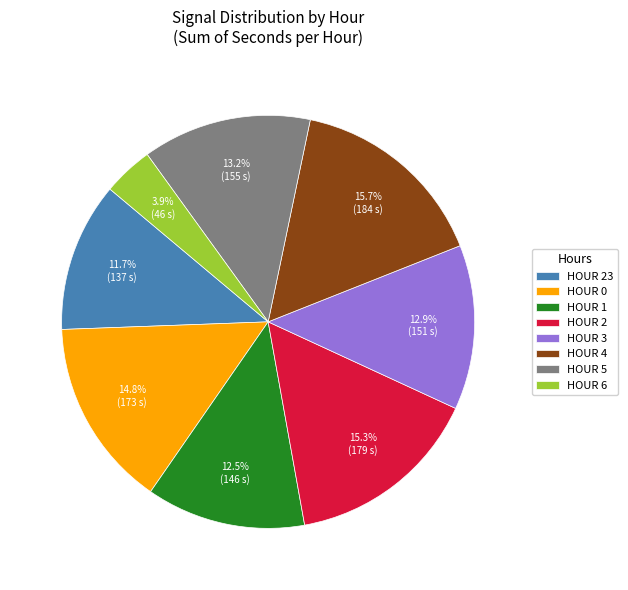

Do HOUR 3 and HOUR 0 together represent more than half of the pie?

No